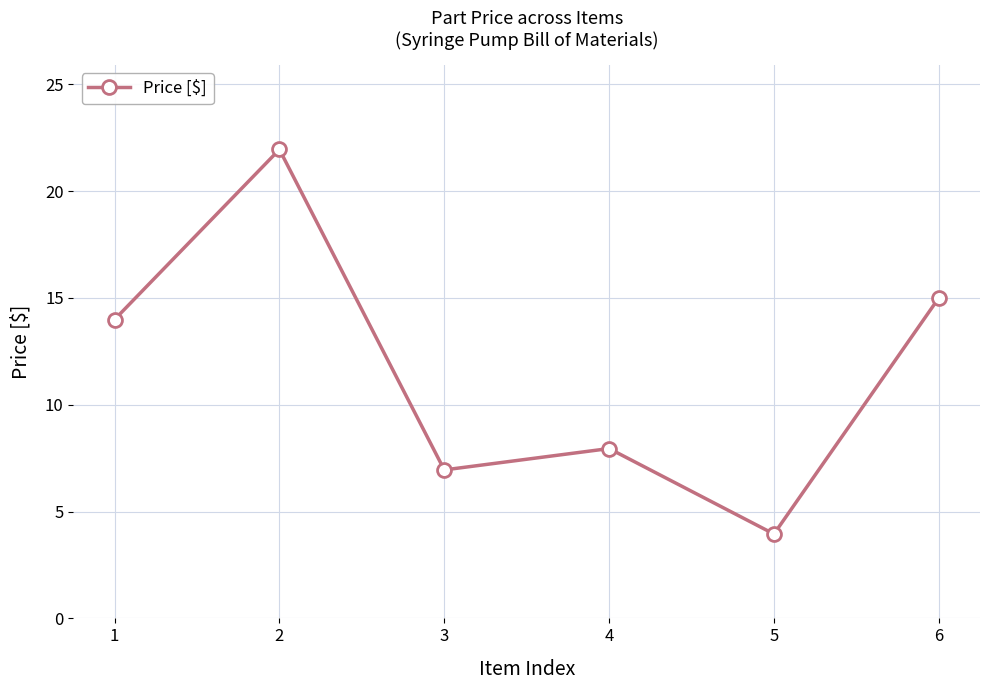

What is the smallest value displayed?

4.0